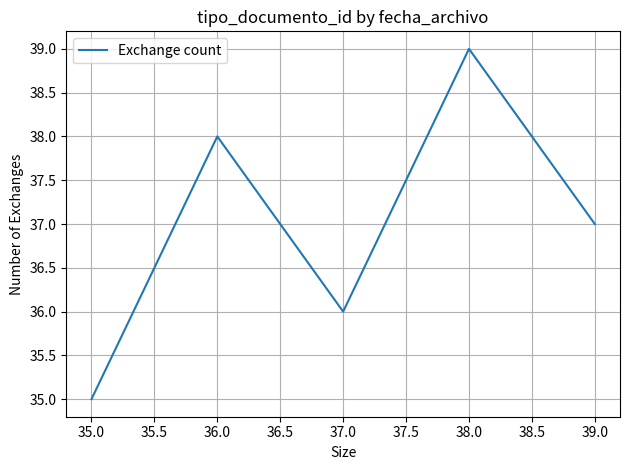

Which category has the lowest value across all series?

35.0